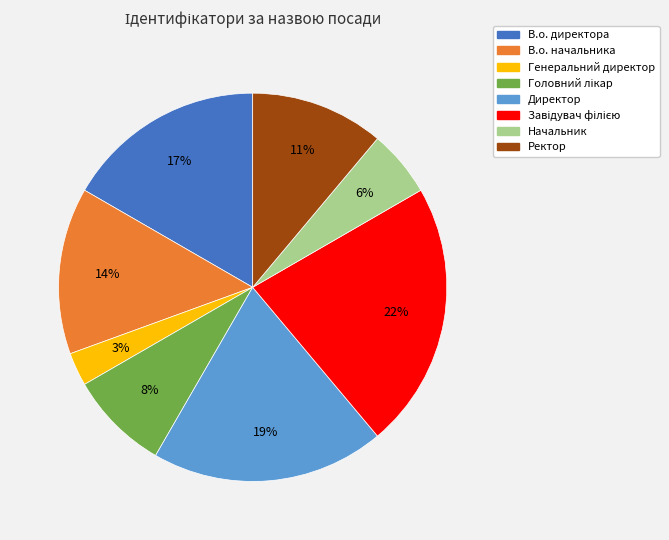

True or false: Ректор accounts for 11% of the total.

True